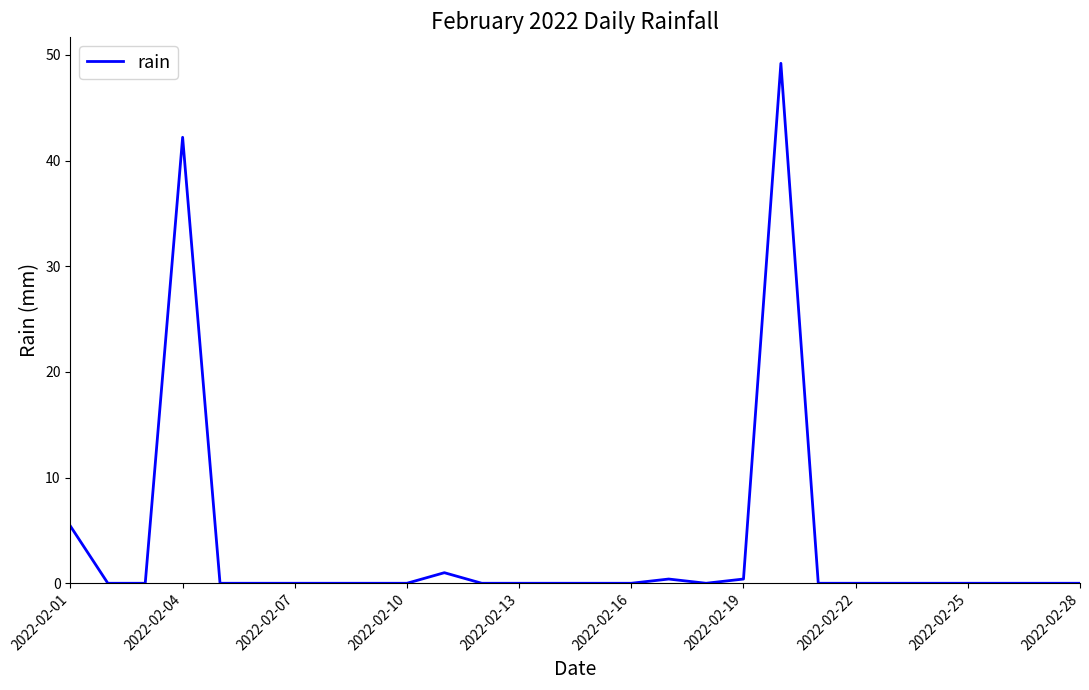

How many lines are shown in the chart?

1